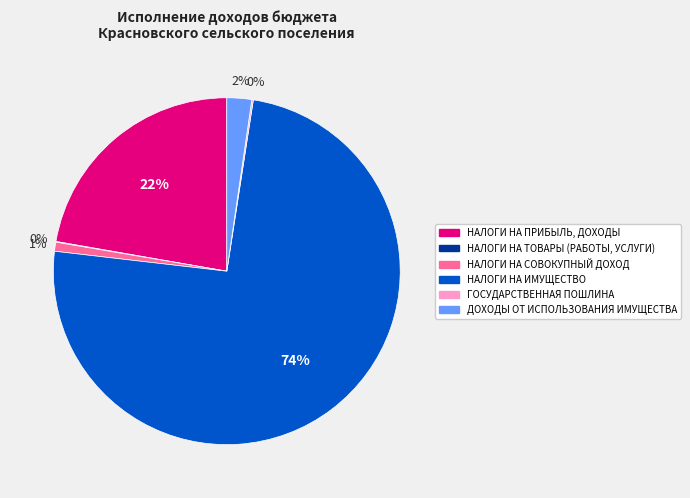

What is the largest slice in the pie chart?

НАЛОГИ НА ИМУЩЕСТВО